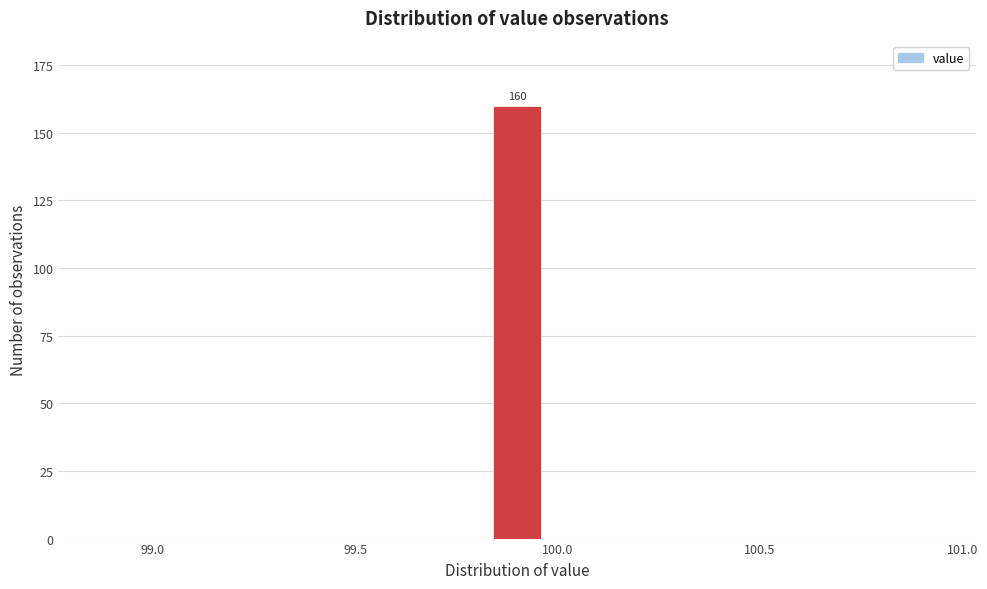

Around what value on the x-axis is the tallest bar? Give the approximate position of its centre, as read against the axis.

99.90